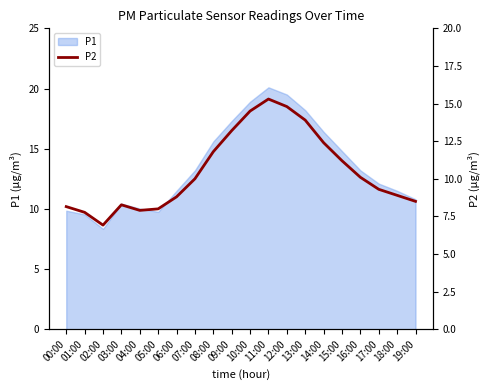

Where does the data first go above 10?

08:00